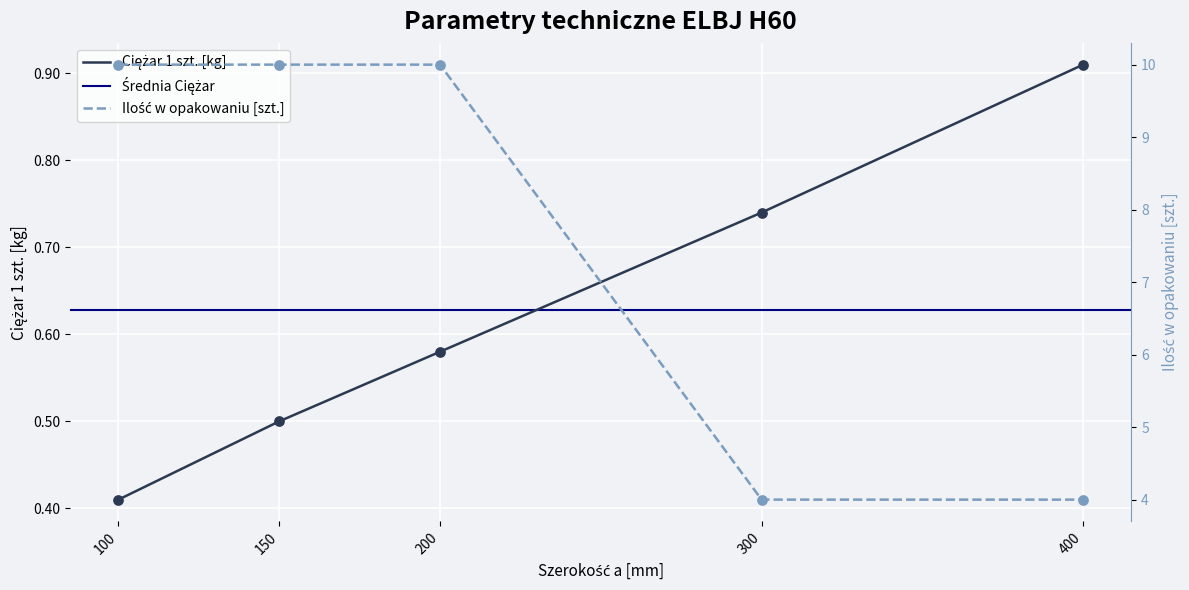

Is the value of Ciężar 1 szt. at 150 greater than the value of Ilość w opakowaniu at 400?

No